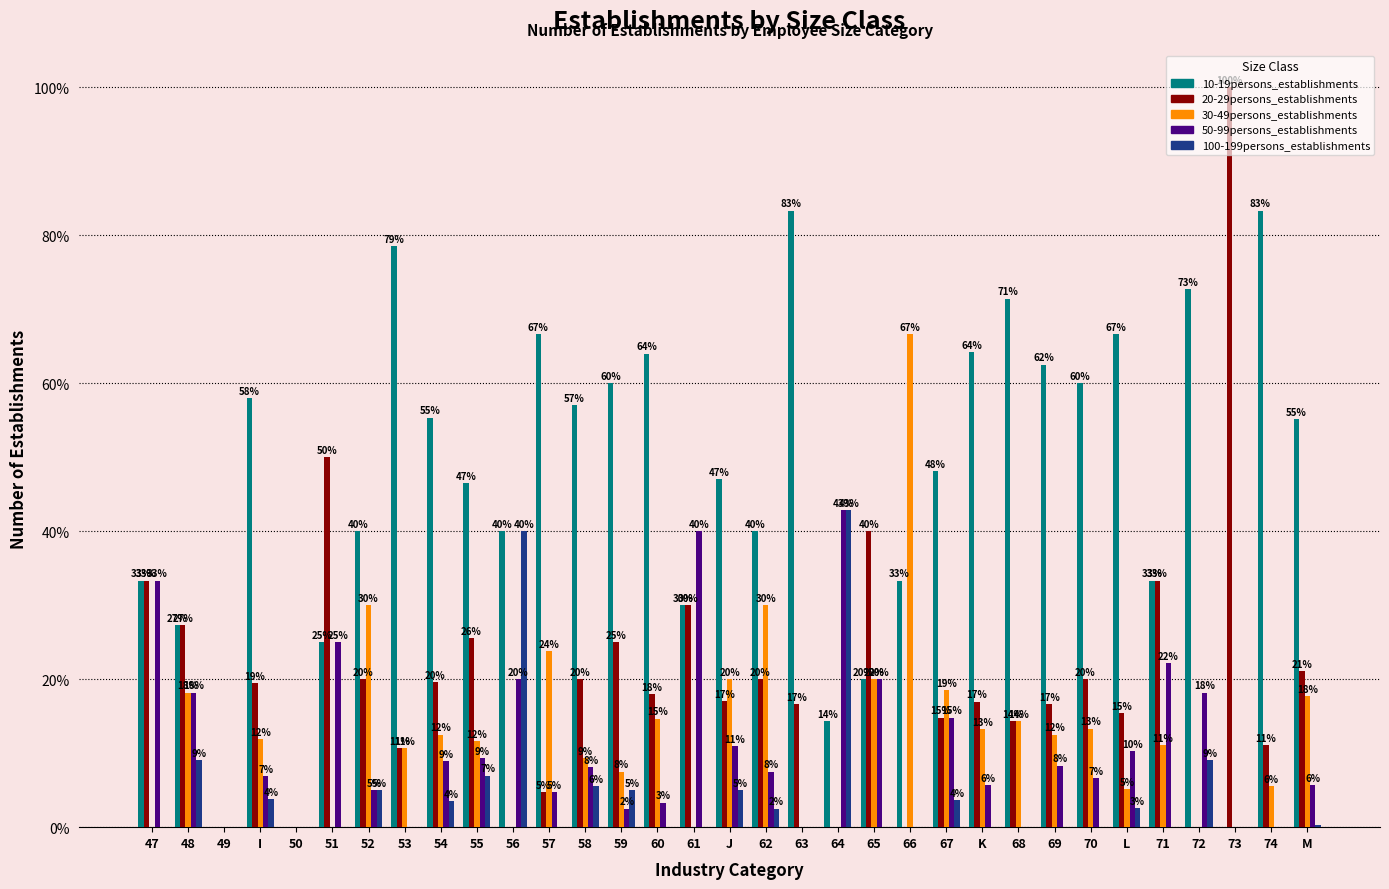

Which series changed the most between 61 and 70?

50-99persons_establishments